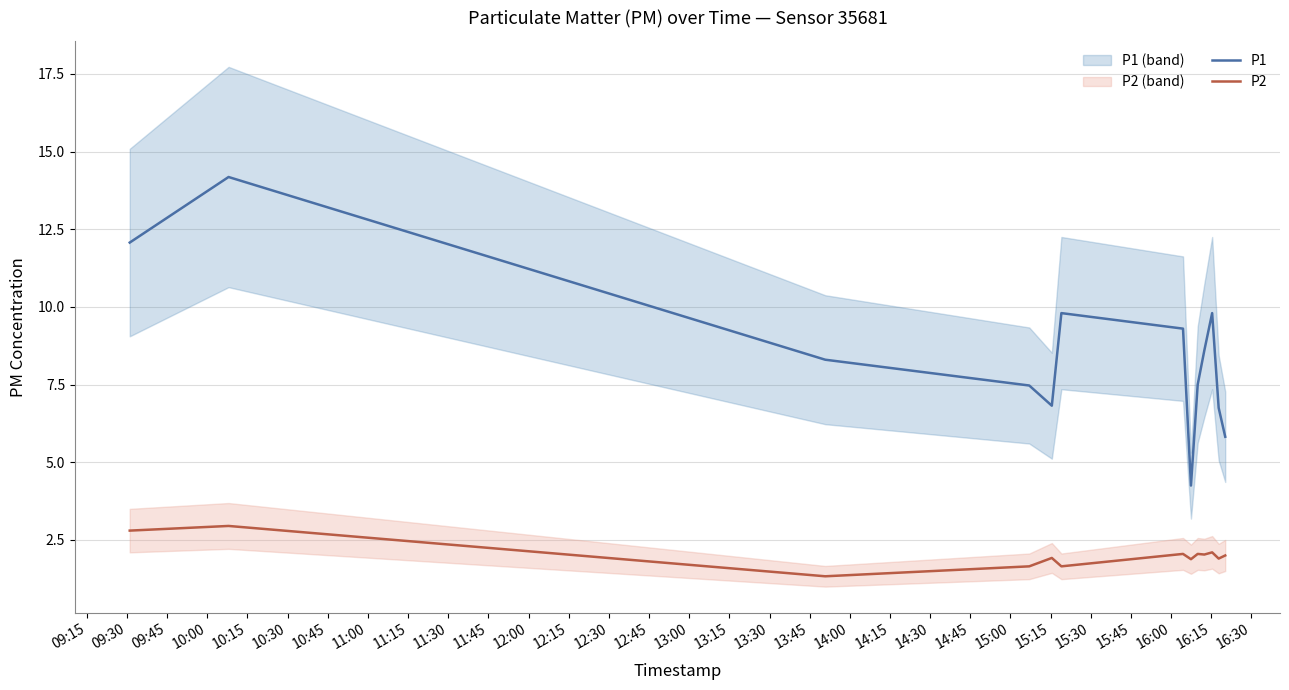

True or false: P2 and P1 intersect in this chart.

False